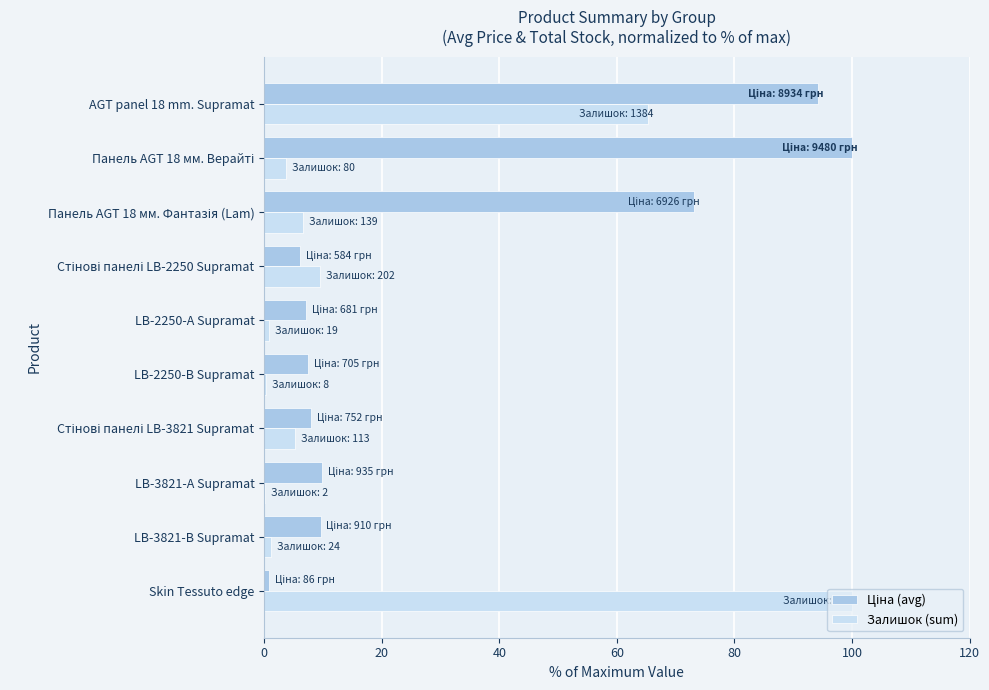

True or false: Залишок (sum) has a value of 102.7 at AGT panel 18 mm. Supramat.

False